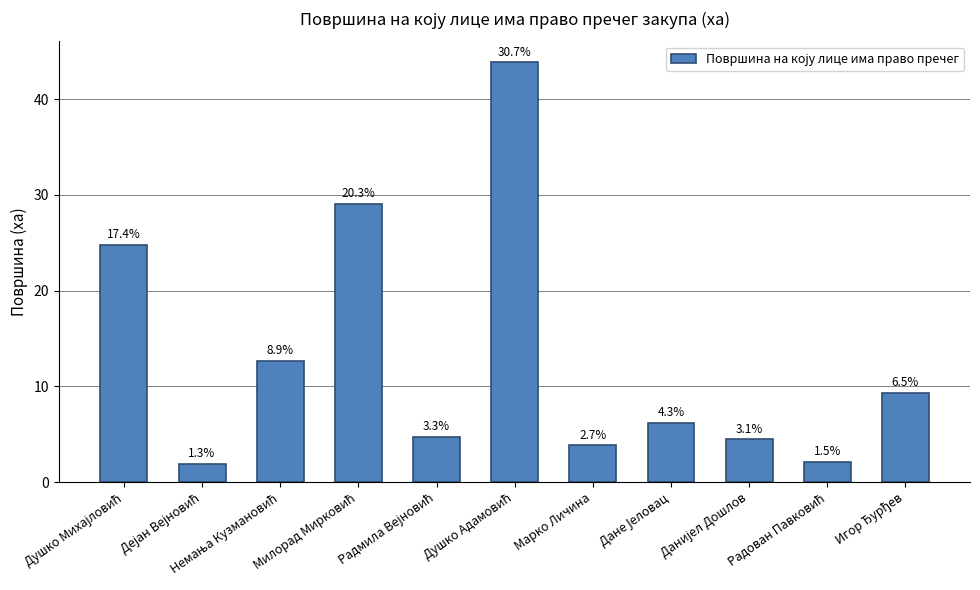

Does the chart contain any negative values?

No